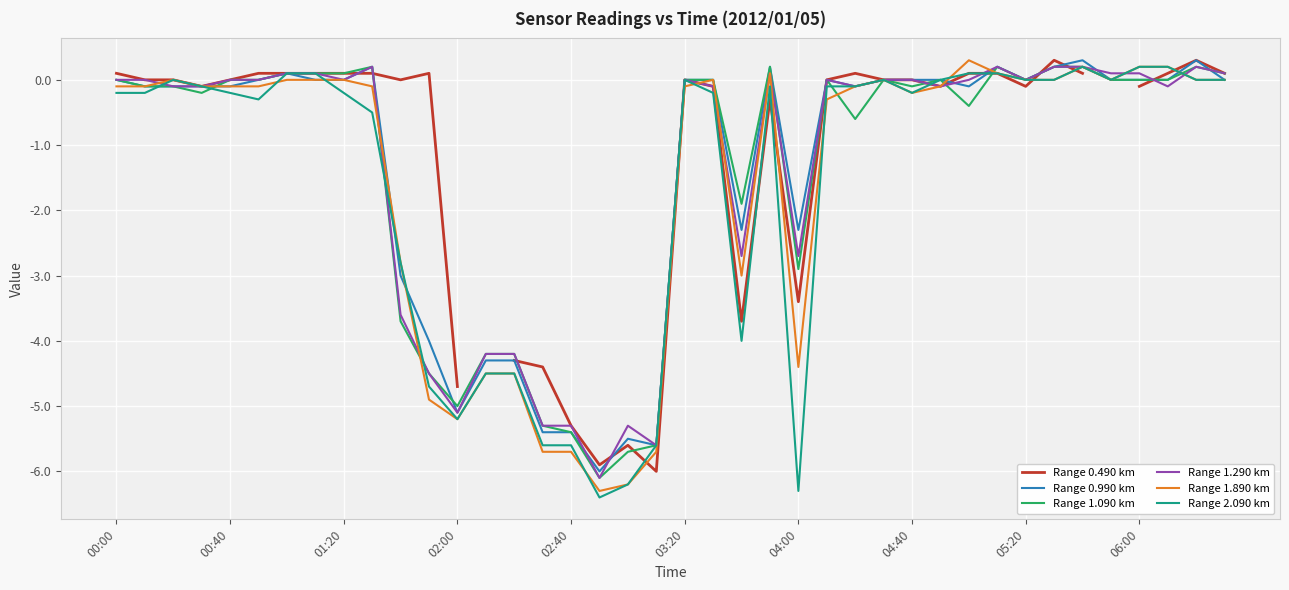

True or false: Range 1.090 km and Range 1.890 km intersect in this chart.

True